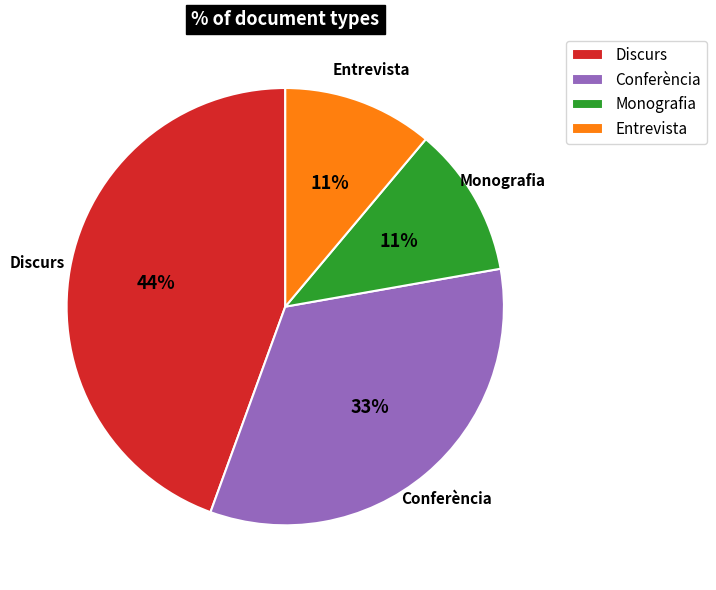

Is it true that Conferència is 24% of the pie?

False